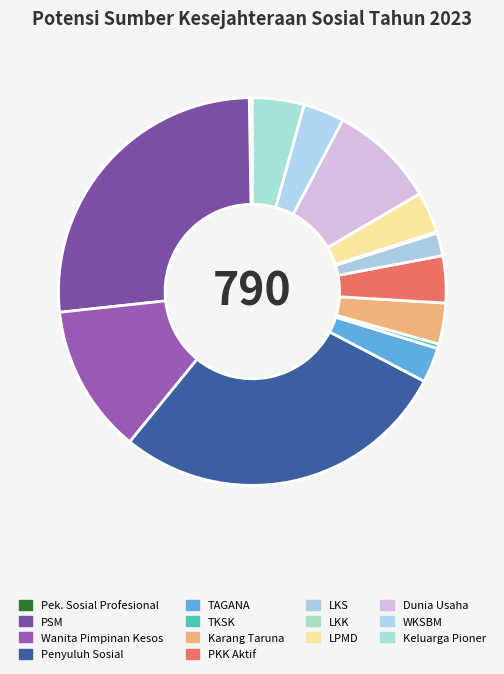

Which slice is the largest?

Penyuluh Sosial